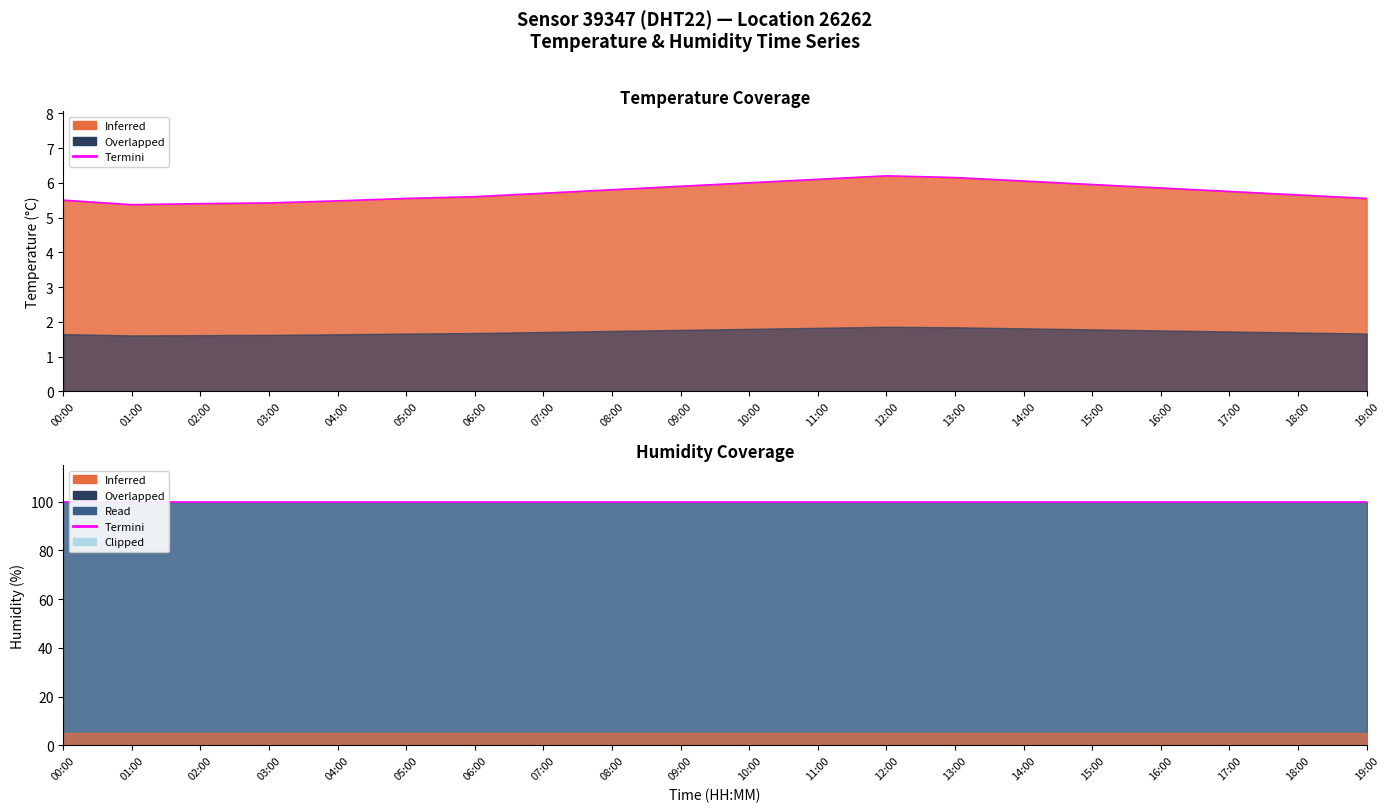

How many interior local peaks (higher than both neighbors) does the data have?

1